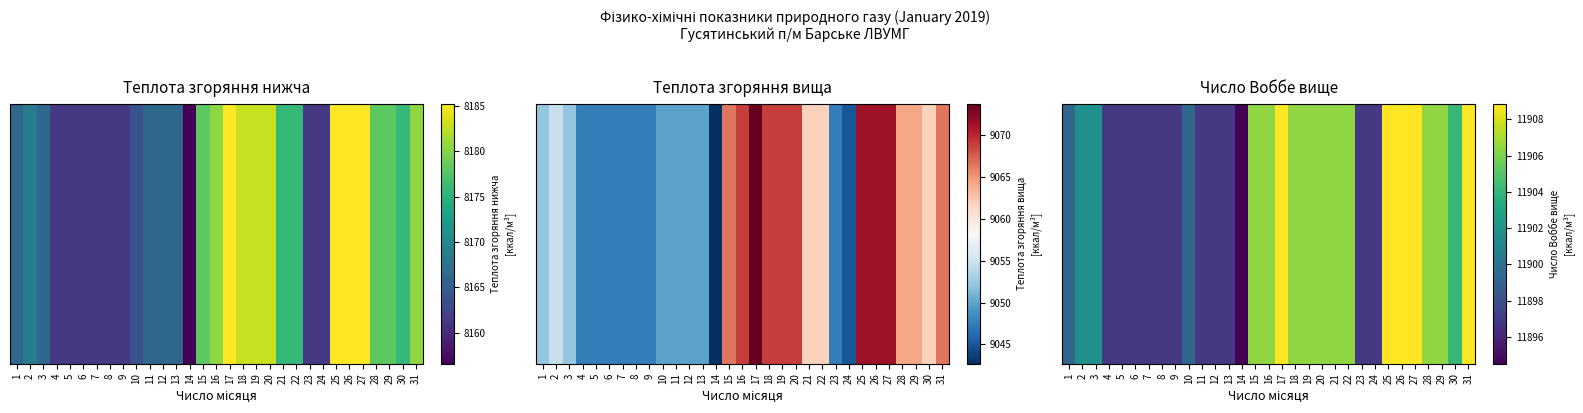

List the labels in order of value, largest first.

17, 25, 26, 27, 31, 15, 16, 18, 19, 20, 21, 22, 28, 29, 30, 2, 3, 1, 10, 4, 5, 6, 7, 8, 9, 11, 12, 13, 23, 24, 14